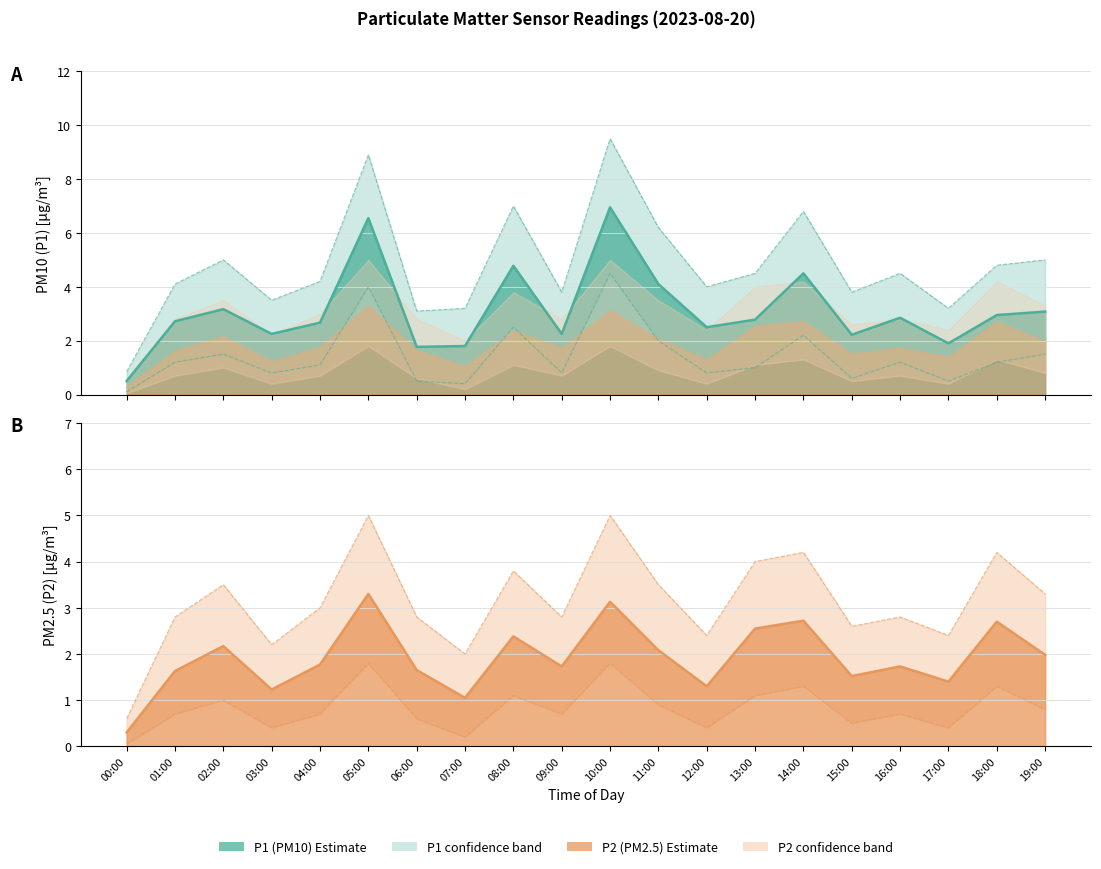

Does the chart display data point markers on the line(s)?

No